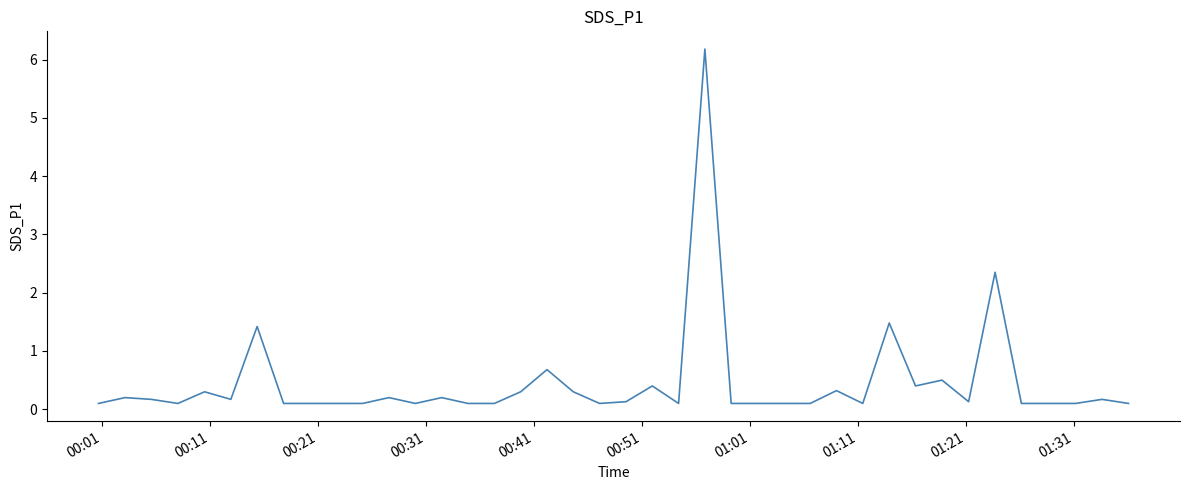

What is the difference between the maximum and minimum values?

6.1